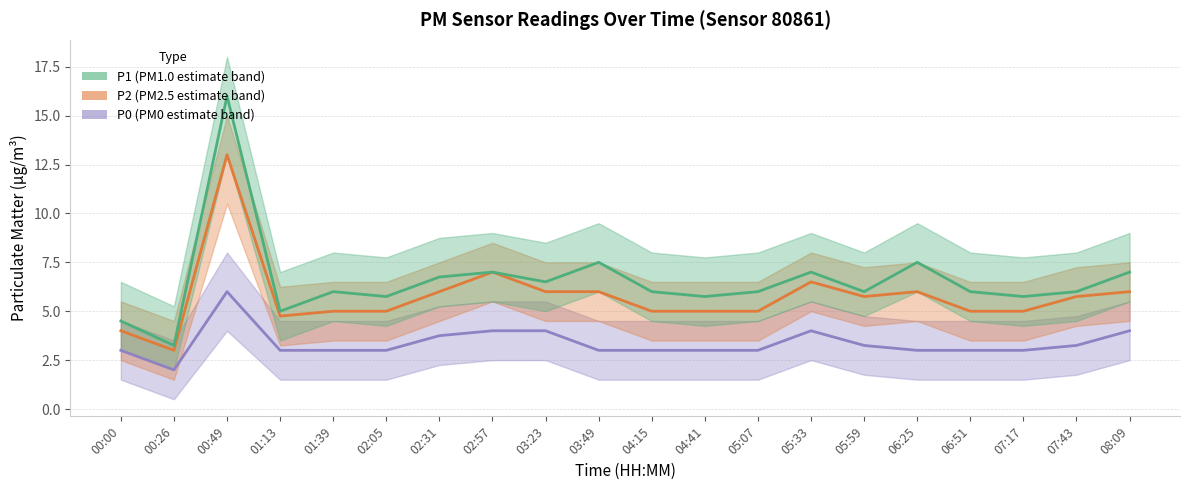

The P0 series shows 1.6 at 07:43. True or false?

False